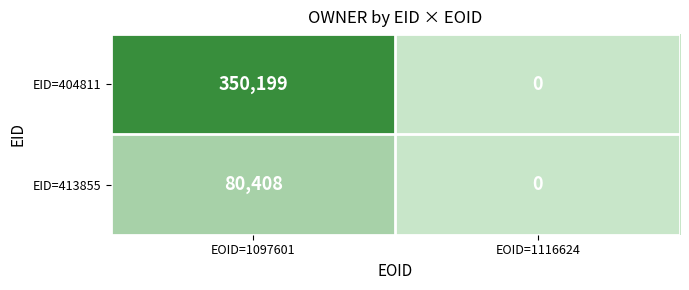

Reading right to left, transcribe all the data shown in this chart.

EID=404811: 0	350199
EID=413855: 0	80408